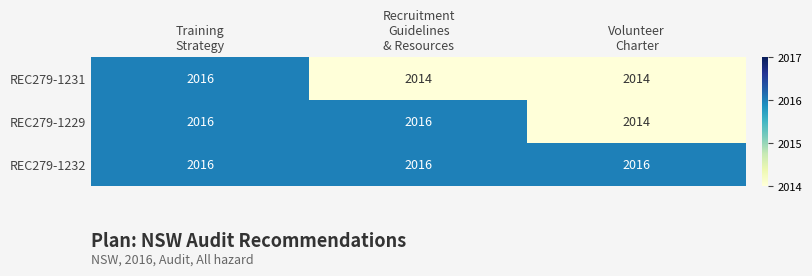

What is the maximum value for REC279-1231?

2016